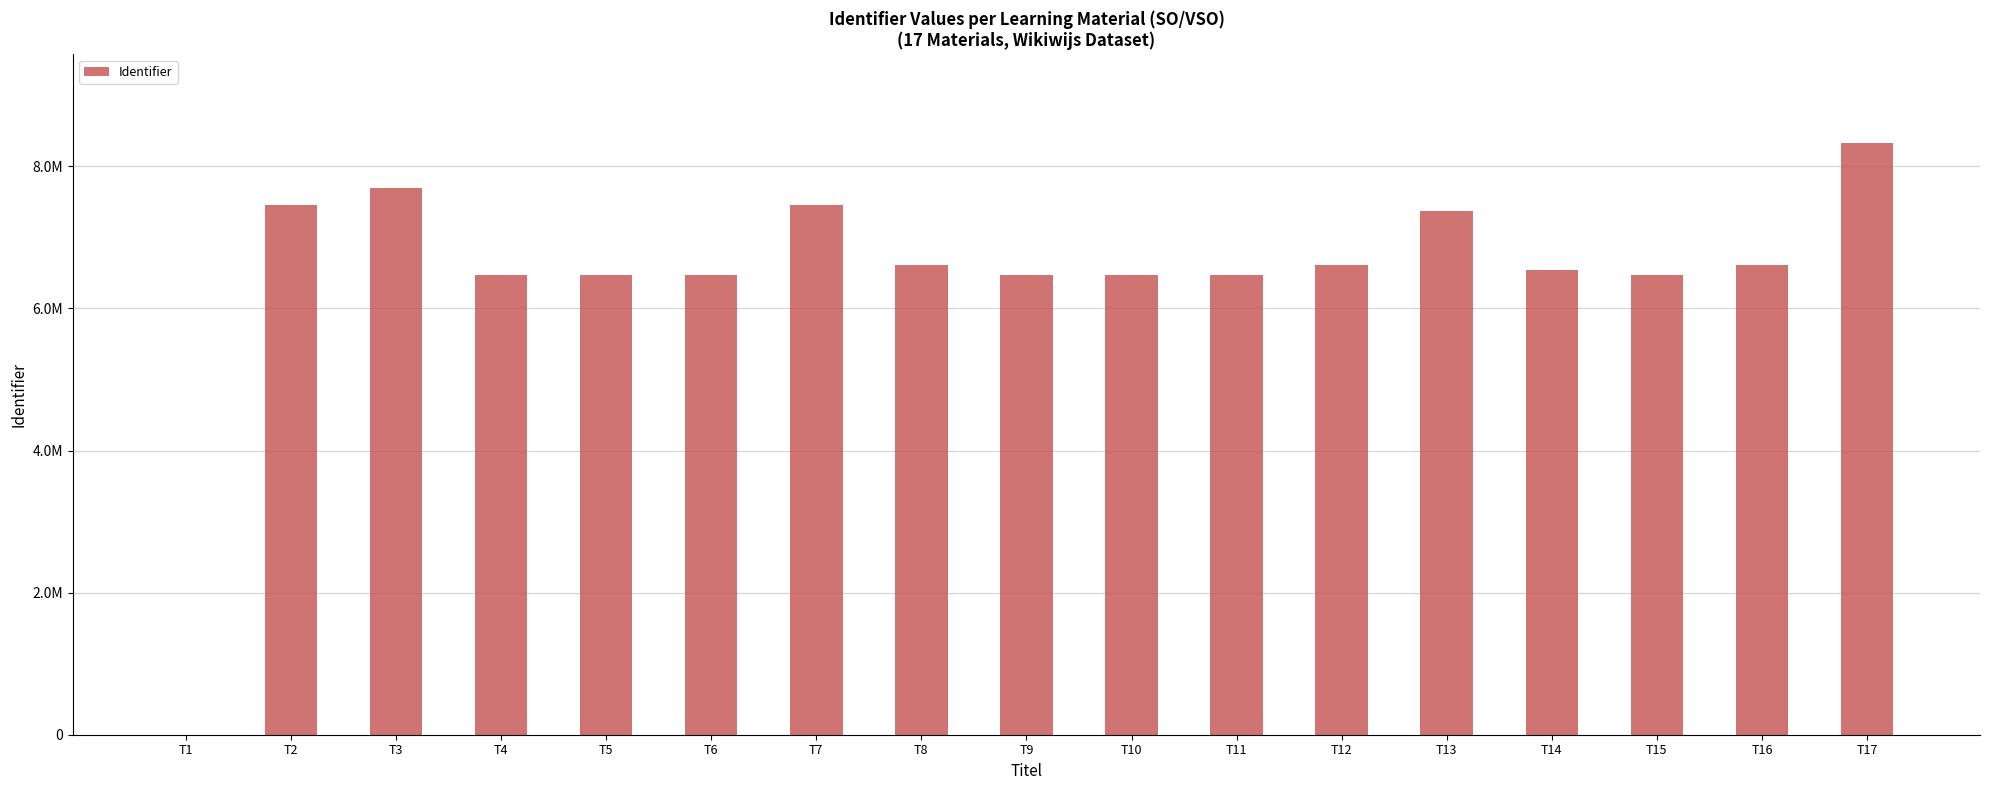

What is the greatest value displayed?

8328630